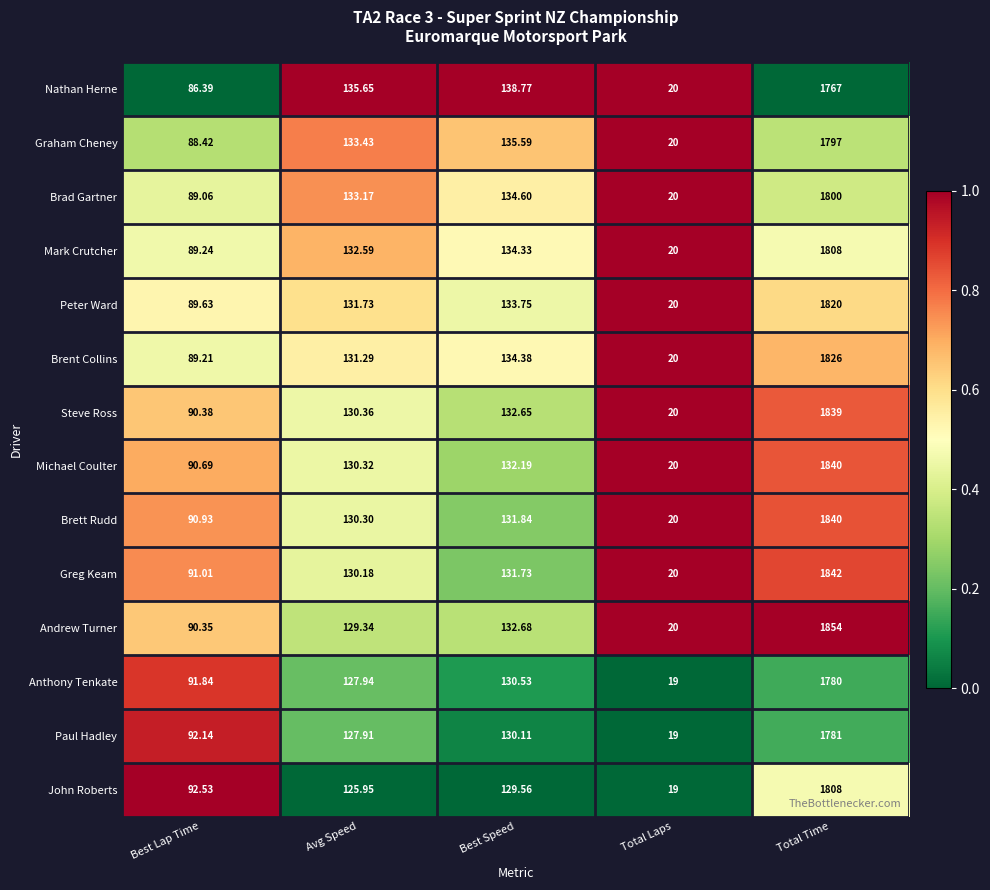

Which category has the lowest value in the Brad Gartner series?

Total Laps